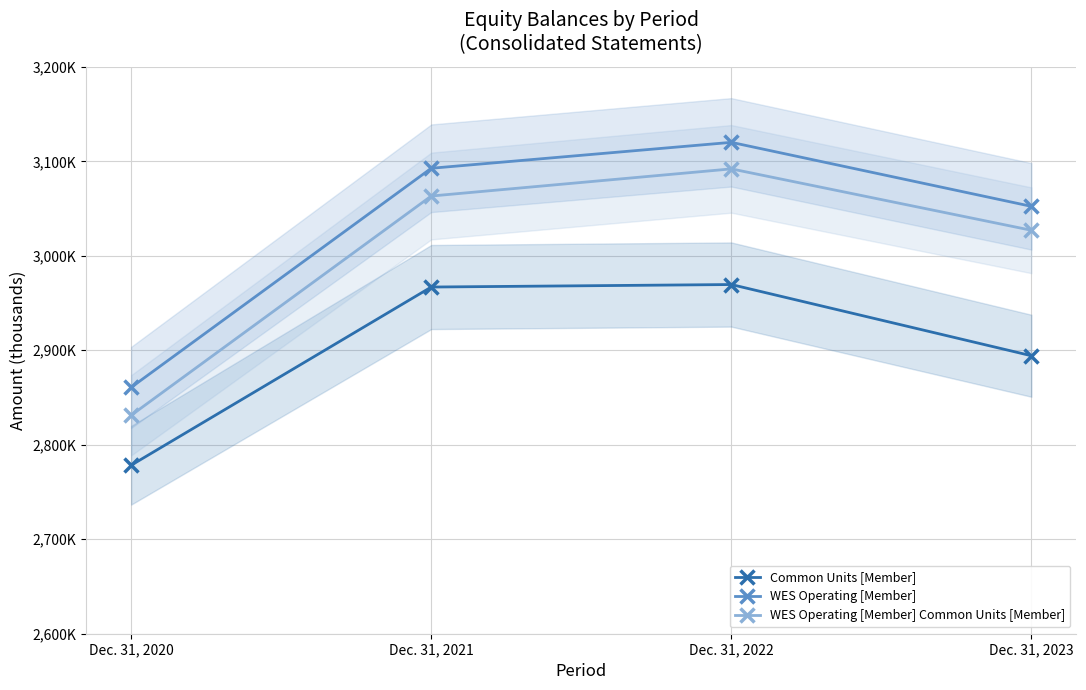

Is this an area chart (filled region under the line)?

No